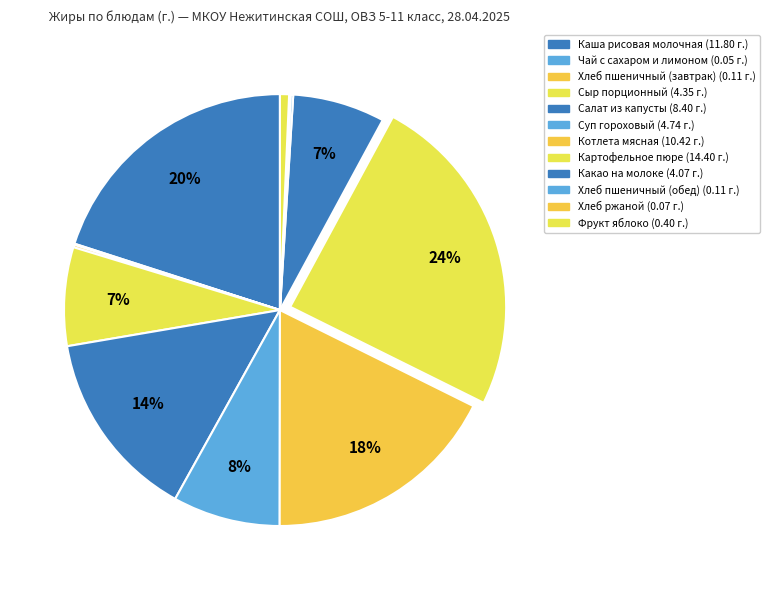

Is Хлеб ржаной the majority of the pie?

No